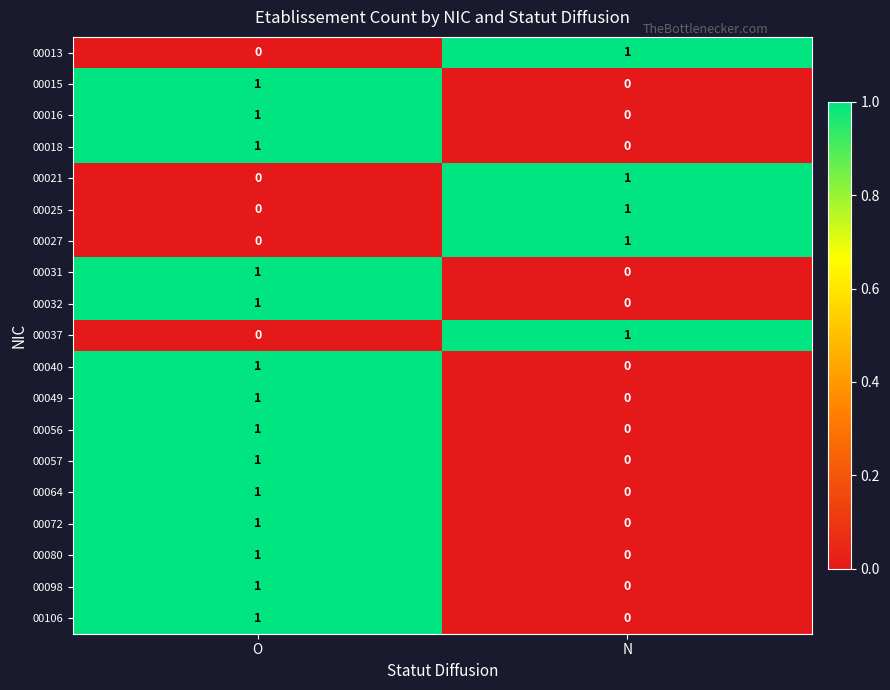

True or false: 00016 has a value of 1 at O.

True